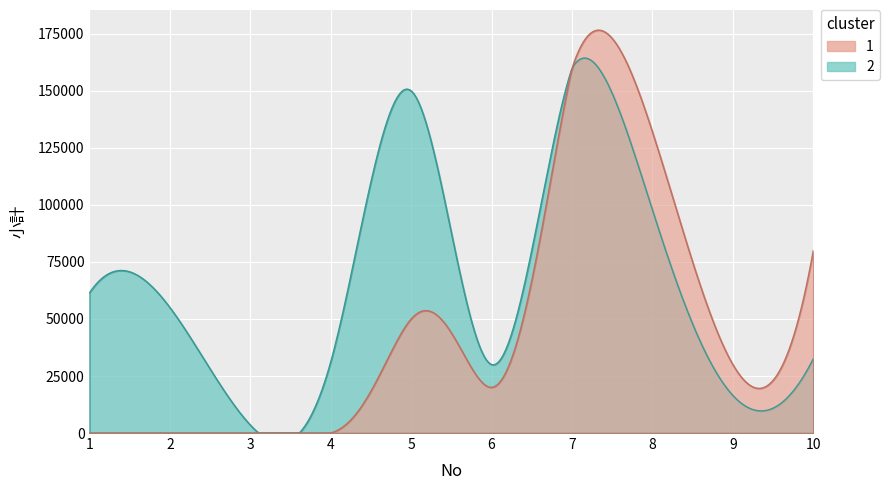

At which label is the value closest to 81750?

10